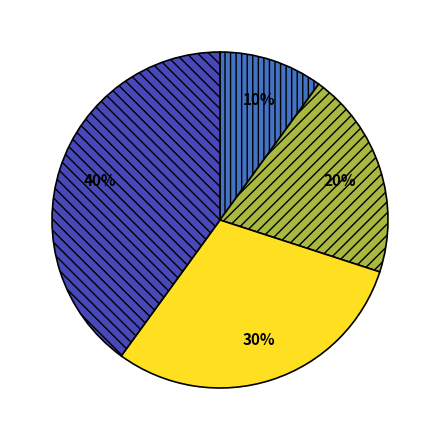

To the nearest percent, what is the difference between the largest and smallest slice percentages?

30%